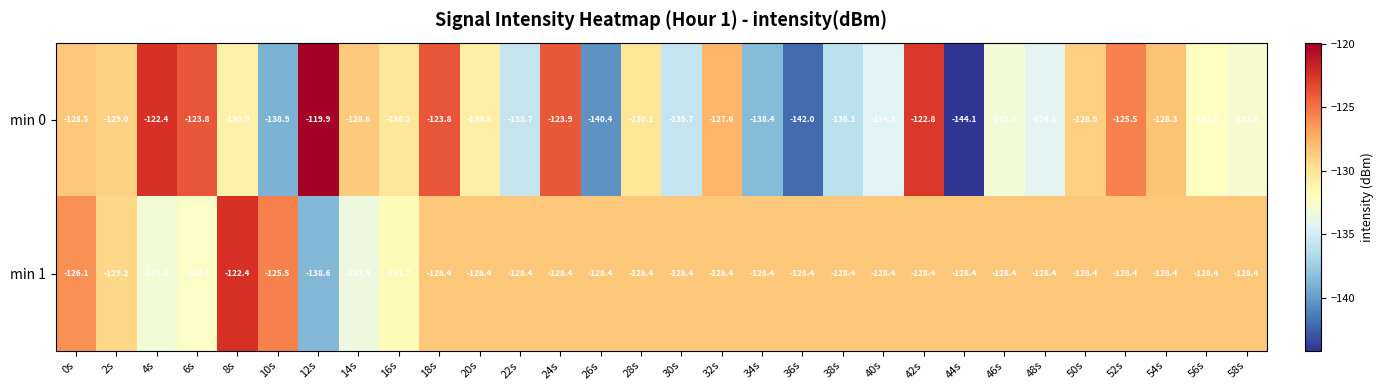

Which label corresponds to the smallest value in the chart?

44s